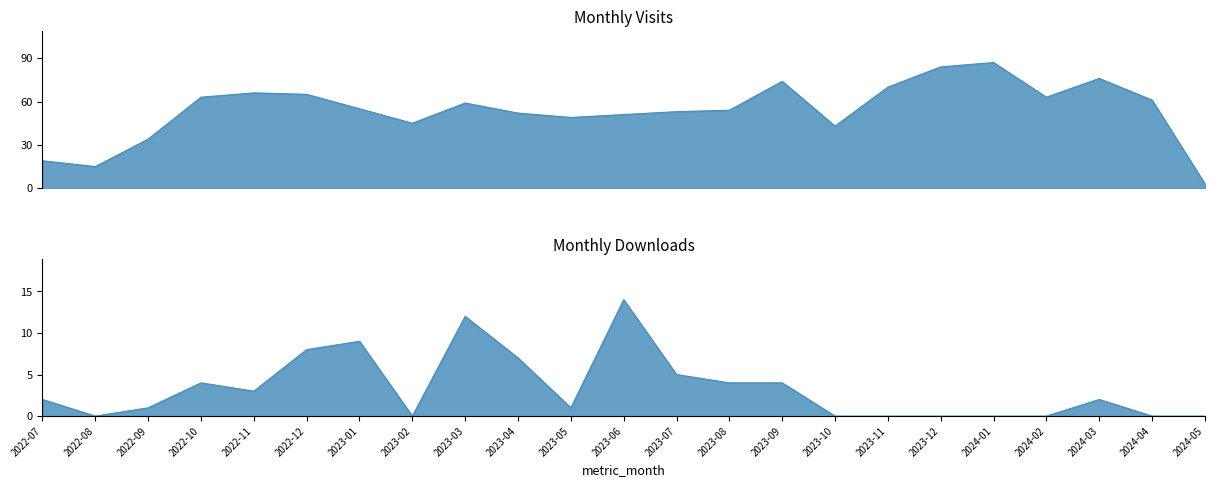

What is the difference between the monthly_visit values at 2023-12 and 2023-11?

14